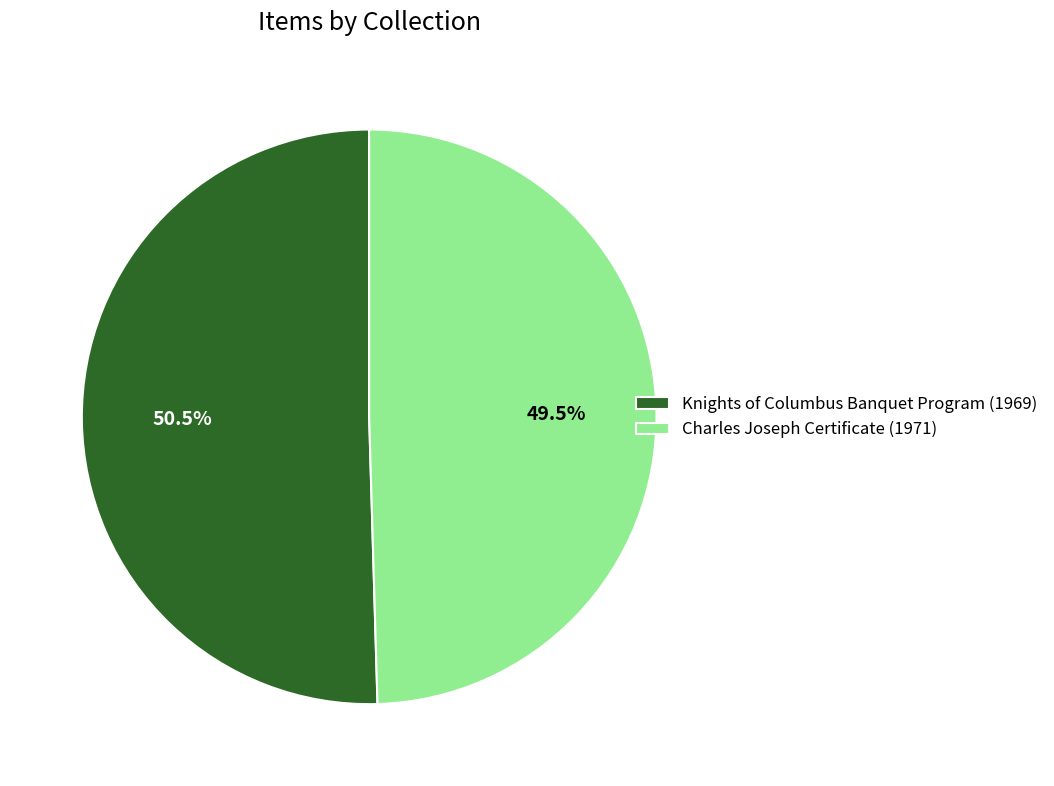

What is the smallest slice in the pie chart?

Charles Joseph Certificate (1971)